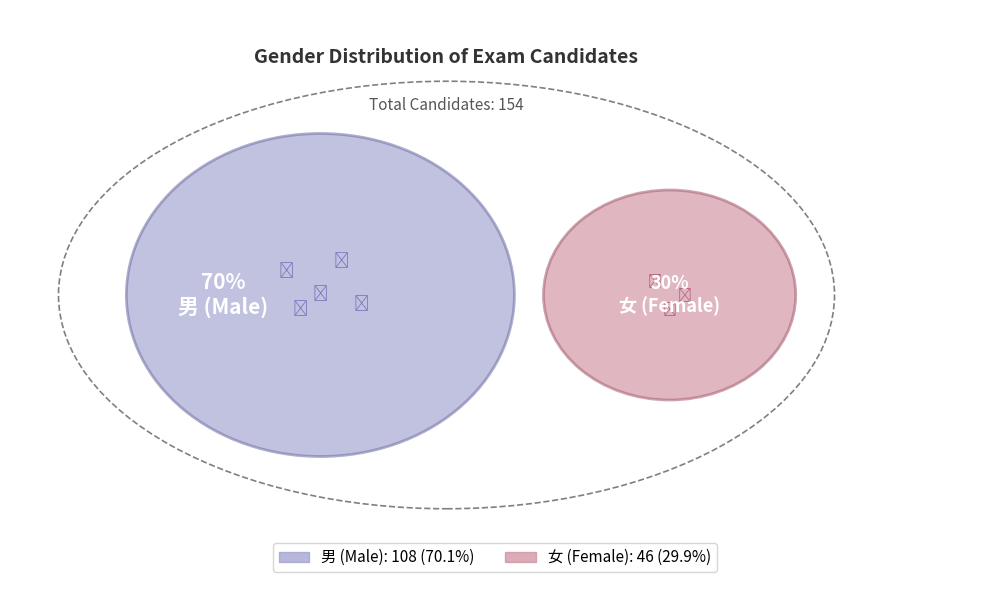

True or false: 男 accounts for 70% of the total.

True